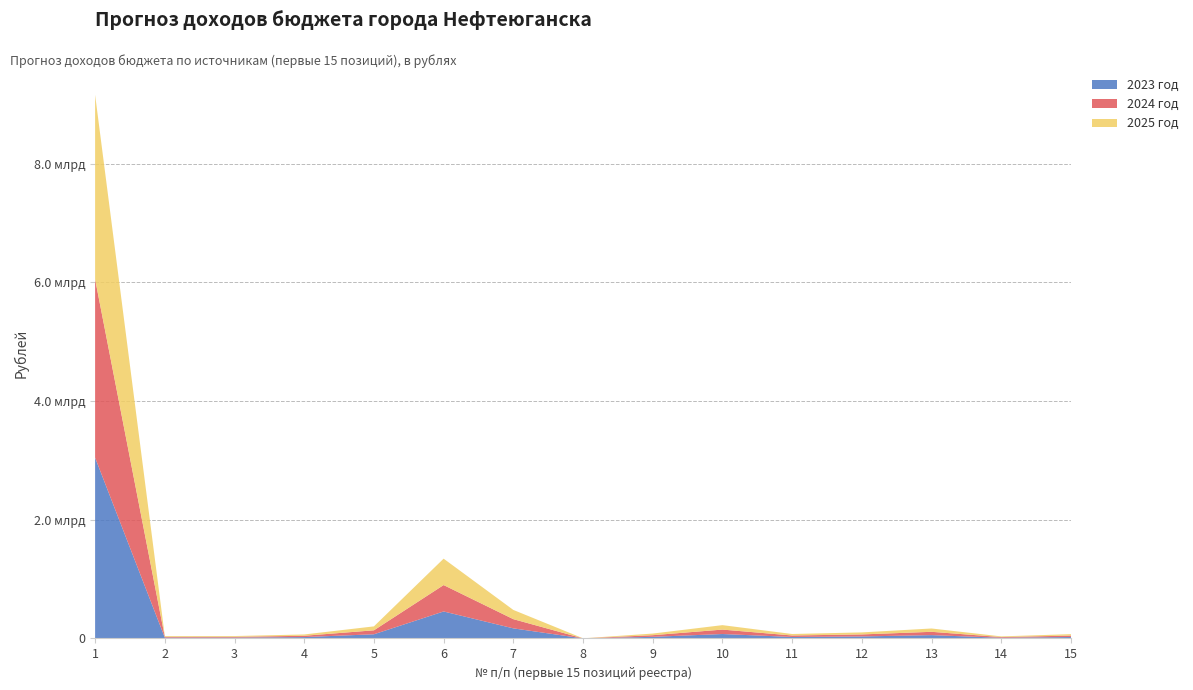

Reading left to right, transcribe all the data shown in this chart.

2023 год: 1=3046252800	2=13964000	3=14082000	4=23235000	5=70408000	6=454800000	7=170200000	8=827200	9=27500000	10=74731700	11=25000000	12=34000000	13=56091000	14=11518700	15=24433100
2024 год: 1=3006757300	2=13284000	3=13369000	4=22059000	5=66845000	6=444800000	7=155200000	8=826600	9=27500000	10=74806400	11=25000000	12=34000000	13=55861800	14=11652000	15=24088100
2025 год: 1=3106217500	2=13143000	3=13256000	4=21873000	5=66282000	6=444800000	7=155200000	8=828200	9=27500000	10=74881200	11=25000000	12=34000000	13=55976400	14=11581500	15=24104200